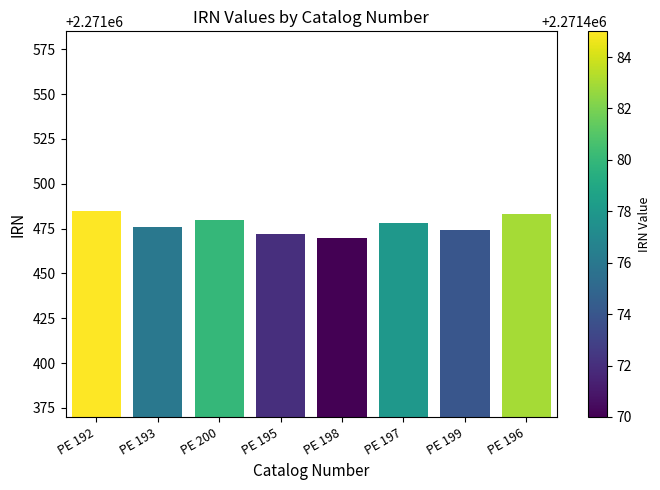

At which label is the value closest to 2271477?

PE 193